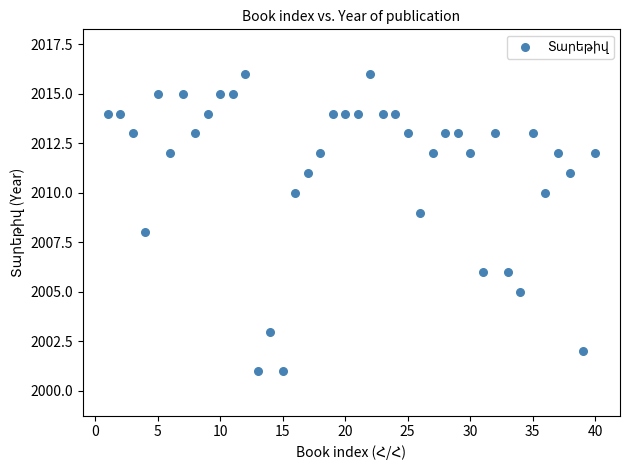

What is the range of X values (max minus min)?

39